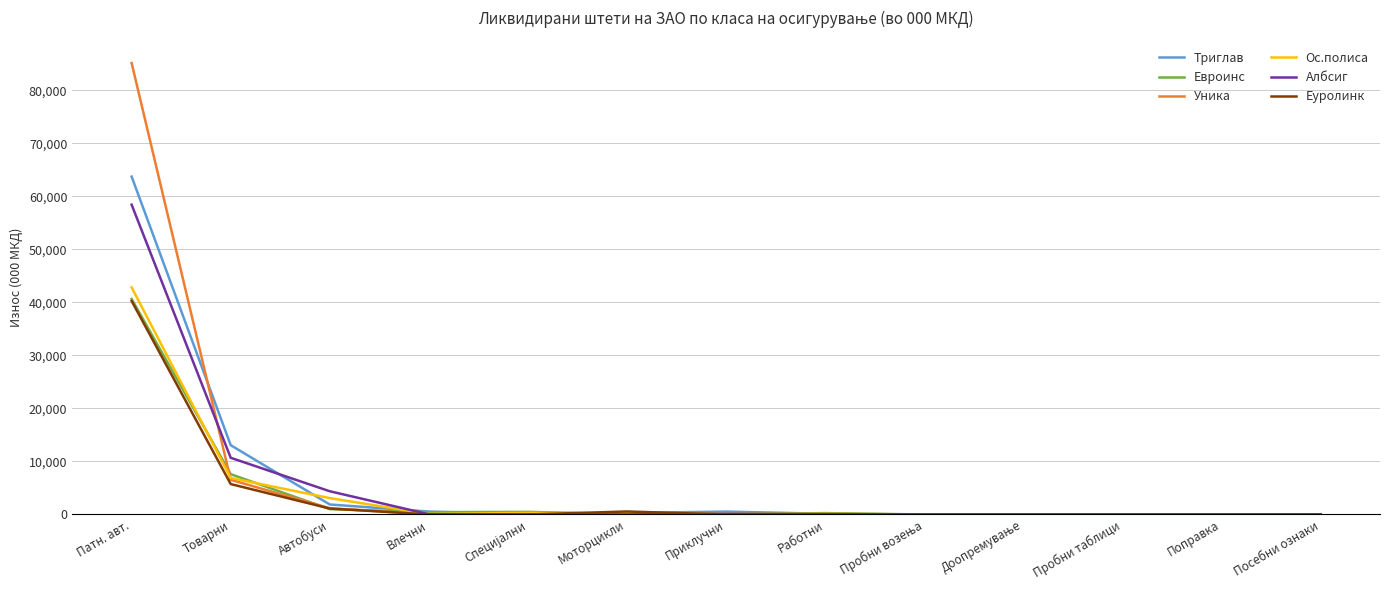

At which label is Евроинс closest to 20314?

Товарни